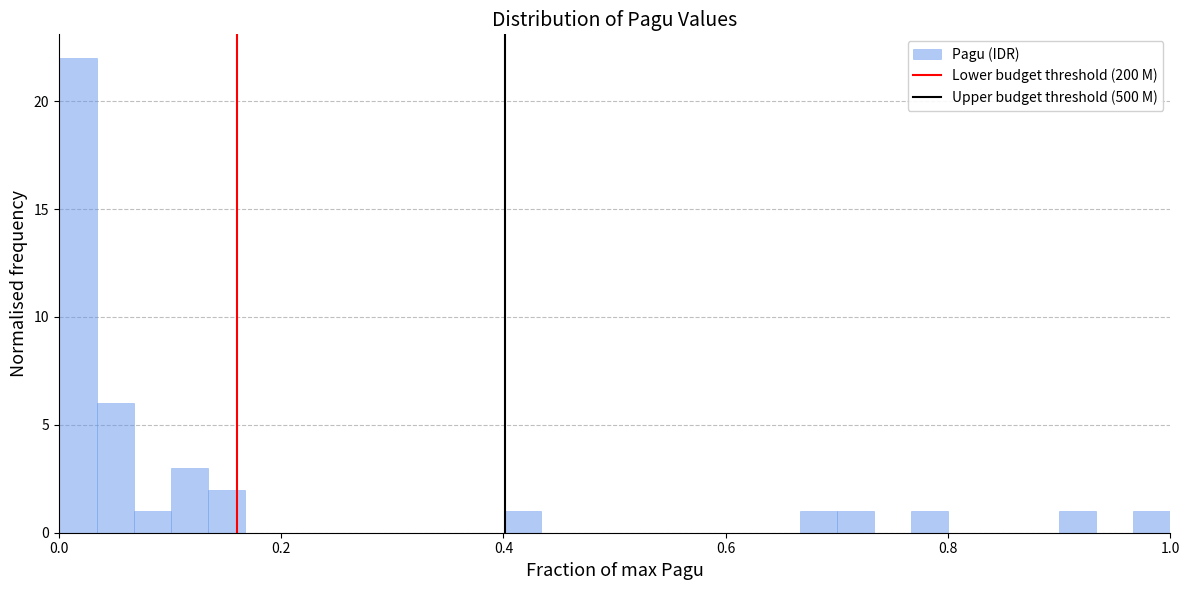

Around what value on the x-axis is the tallest bar? Give the approximate position of its centre, as read against the axis.

0.02